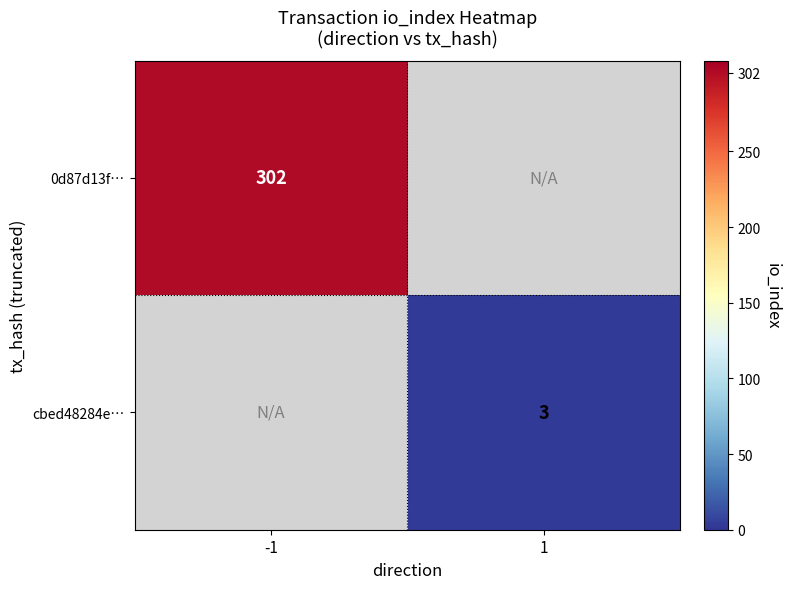

The value of 0d87d13f… at -1 is 81. True or false?

False